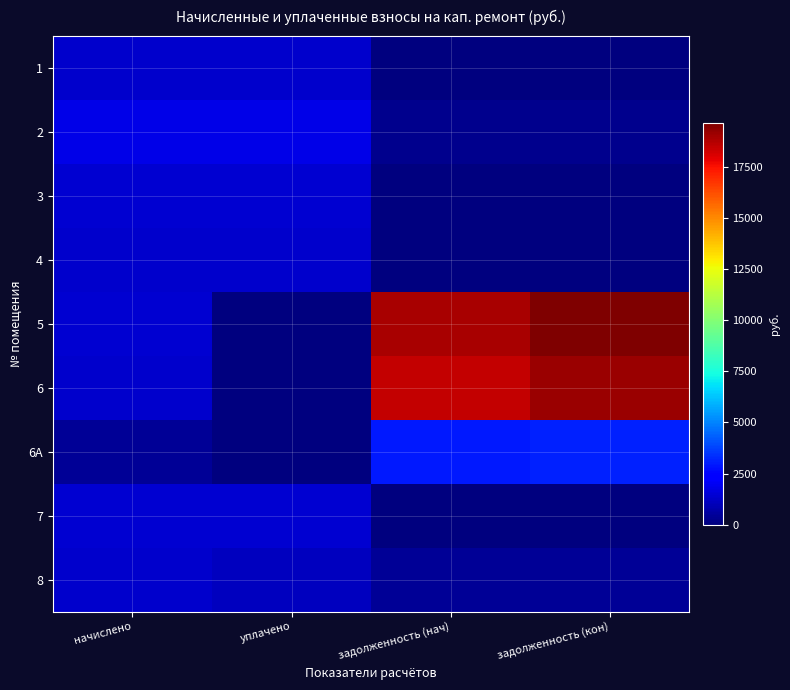

Which category has the highest value across all series?

задолженность (кон)